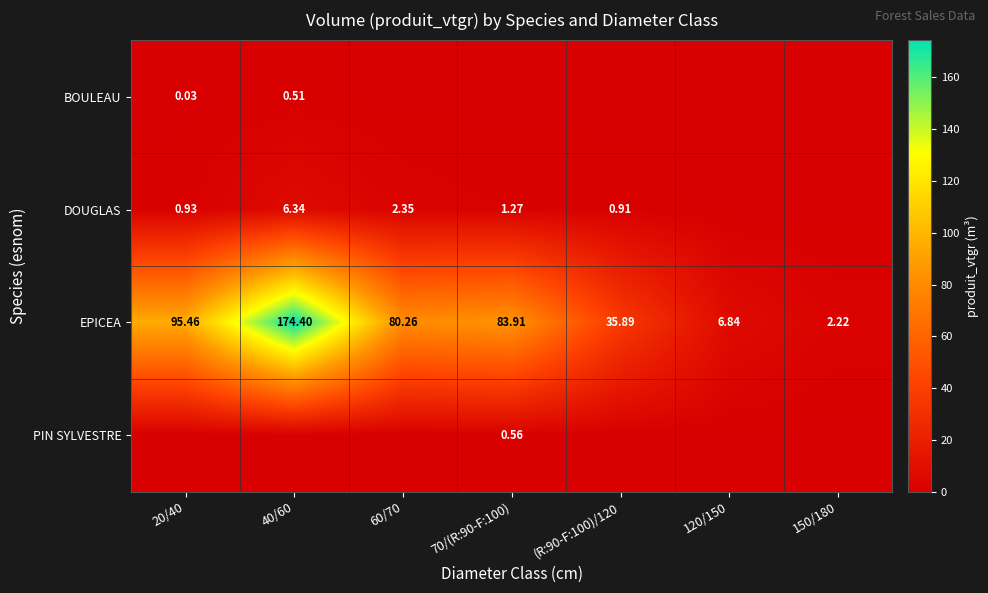

What is the total value across all series at 70/(R:90-F:100)?

85.7